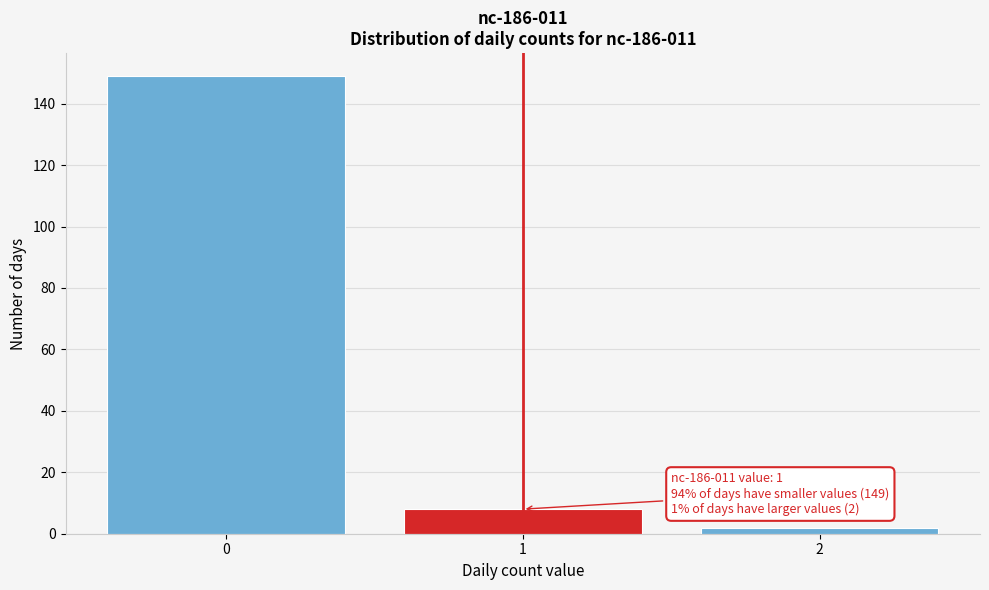

Reading right to left, extract all data points from this chart.

2=2	1=8	0=149